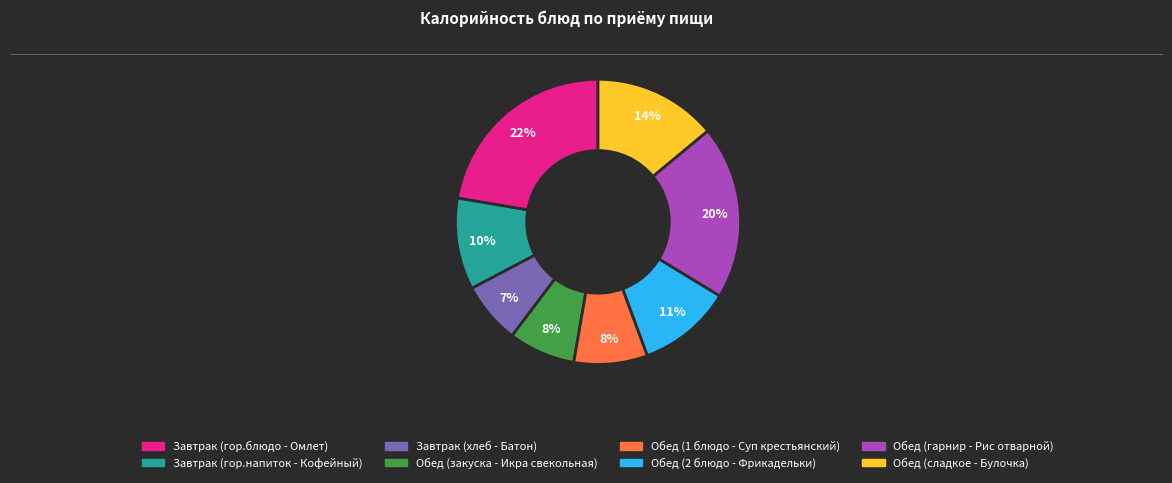

Which category has the biggest portion of the pie?

Завтрак (гор.блюдо - Омлет)